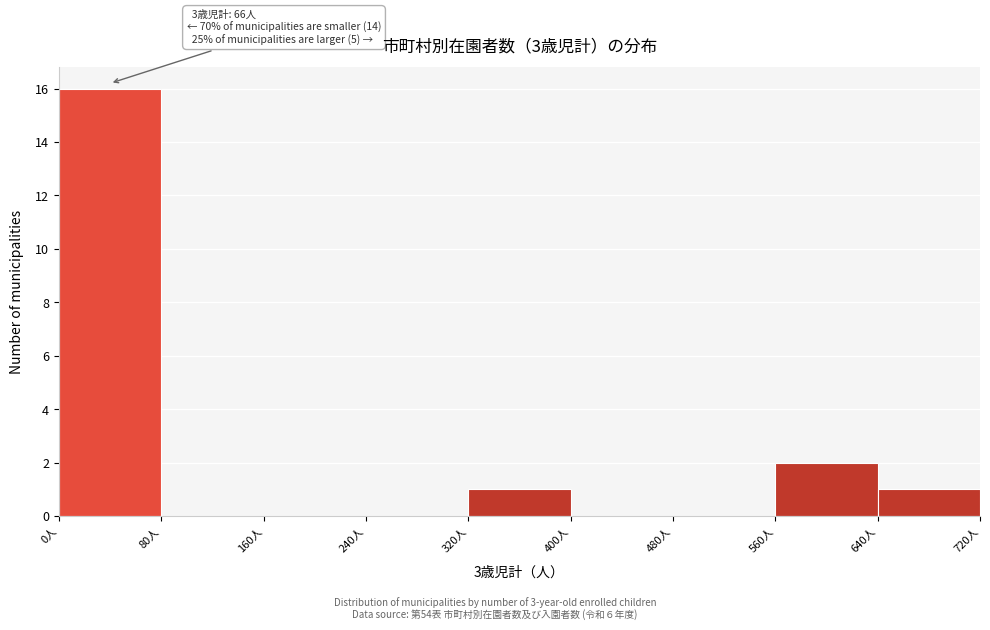

Over which range of the x-axis is the bar tallest?

0 to 80